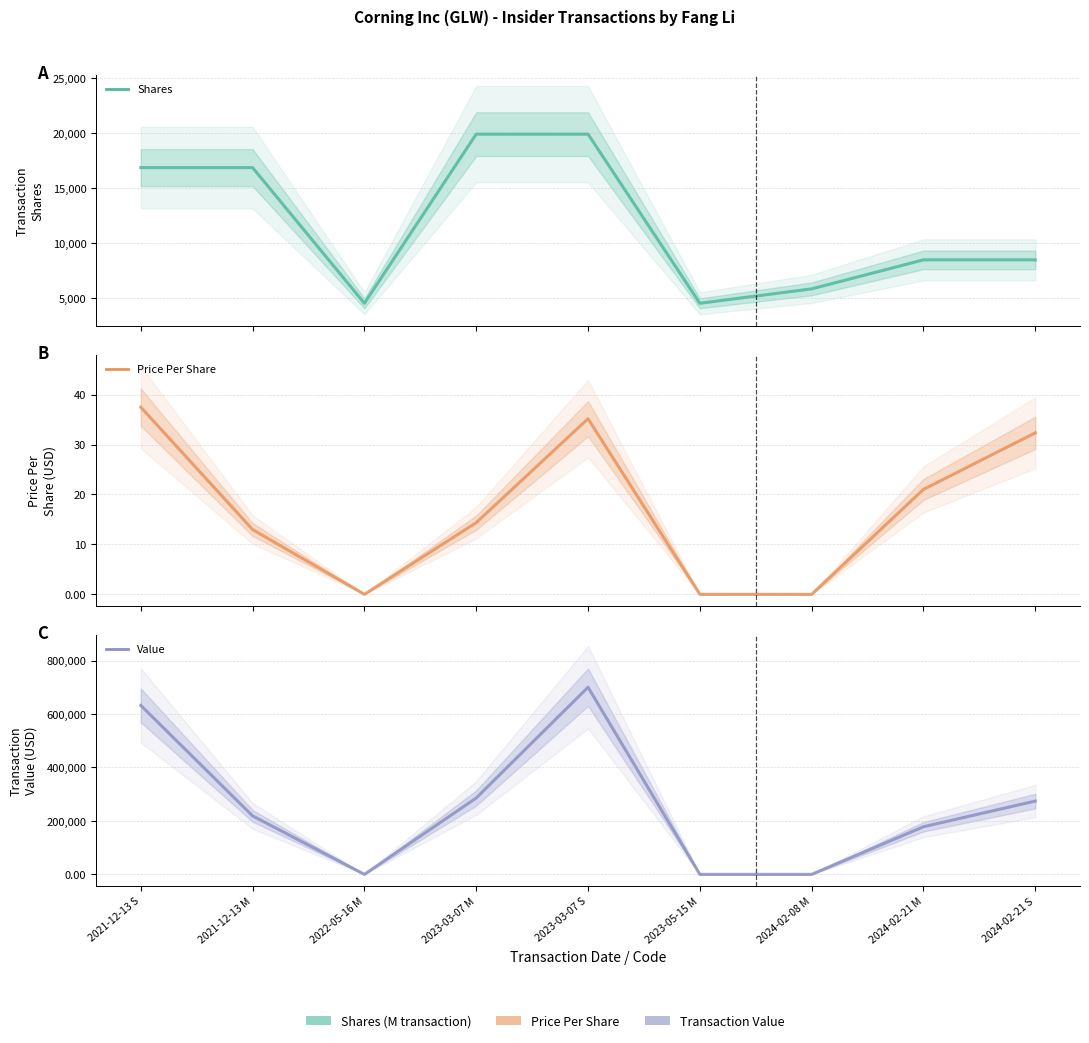

What is the label of the 5th point from the left?

2023-03-07 S